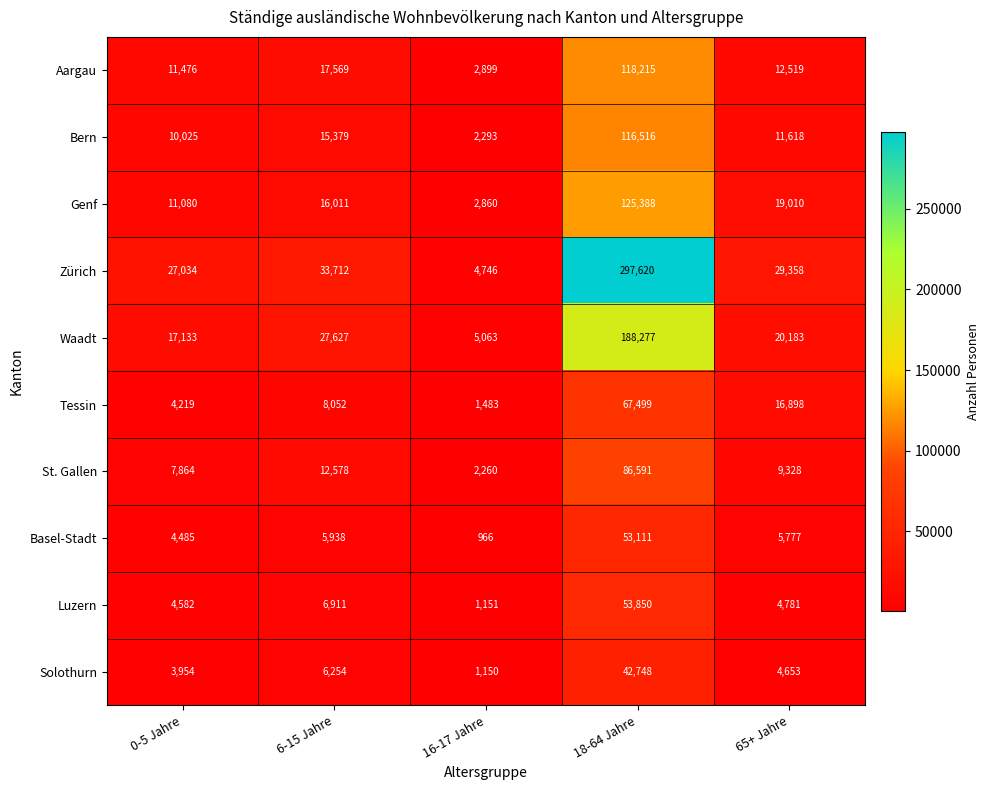

The value of St. Gallen at 18-64 Jahre is 86591. True or false?

True